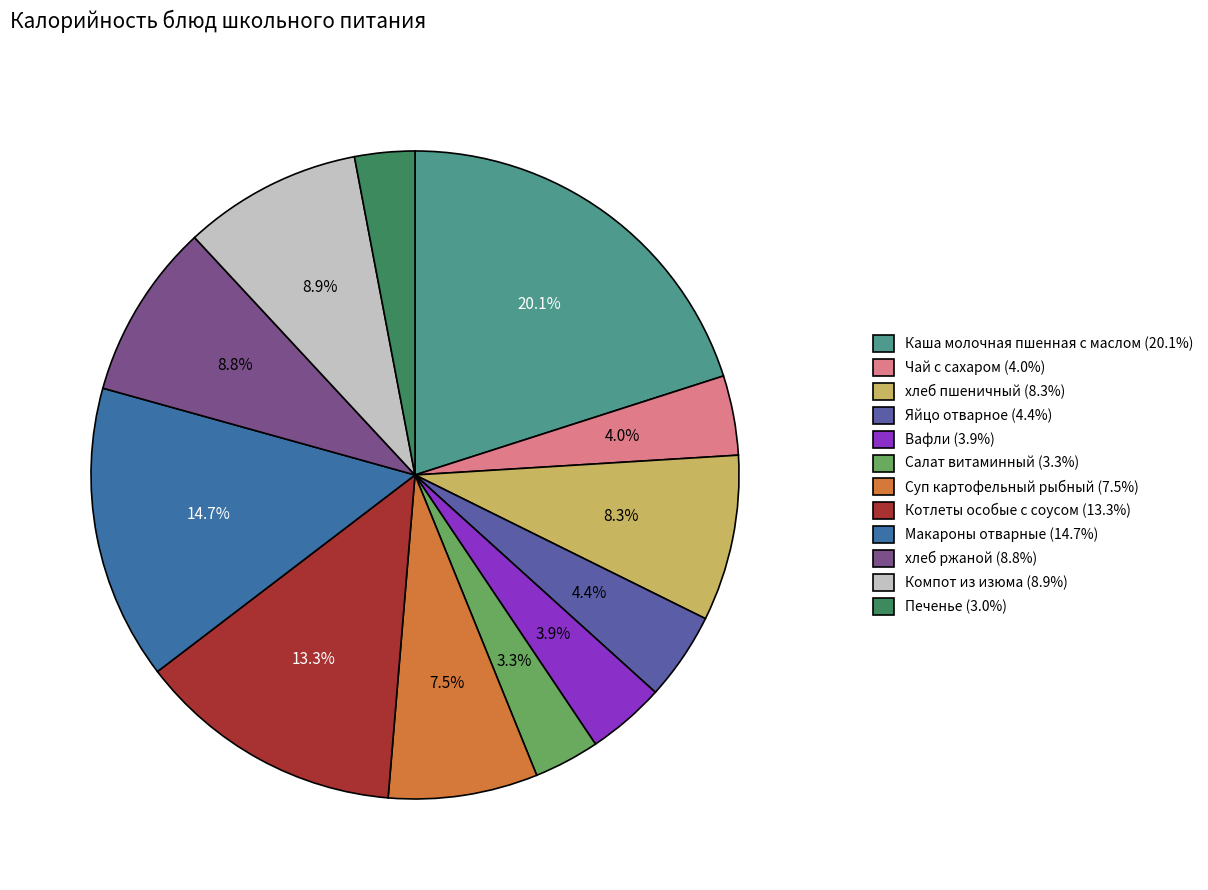

What percentage is the Вафли slice, to the nearest percent?

4%